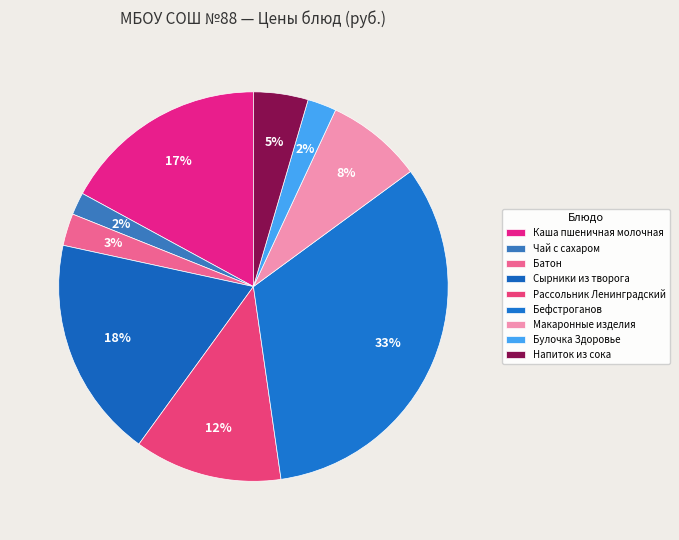

To the nearest percent, what is the average slice percentage?

11%